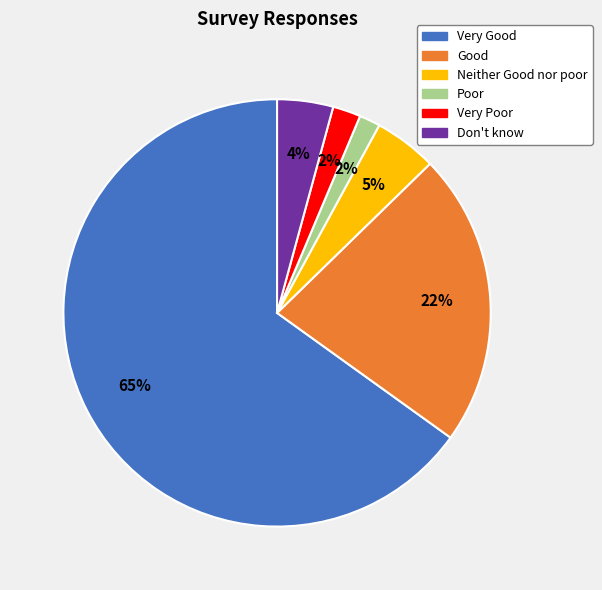

The Very Good slice represents 79% of the pie. True or false?

False